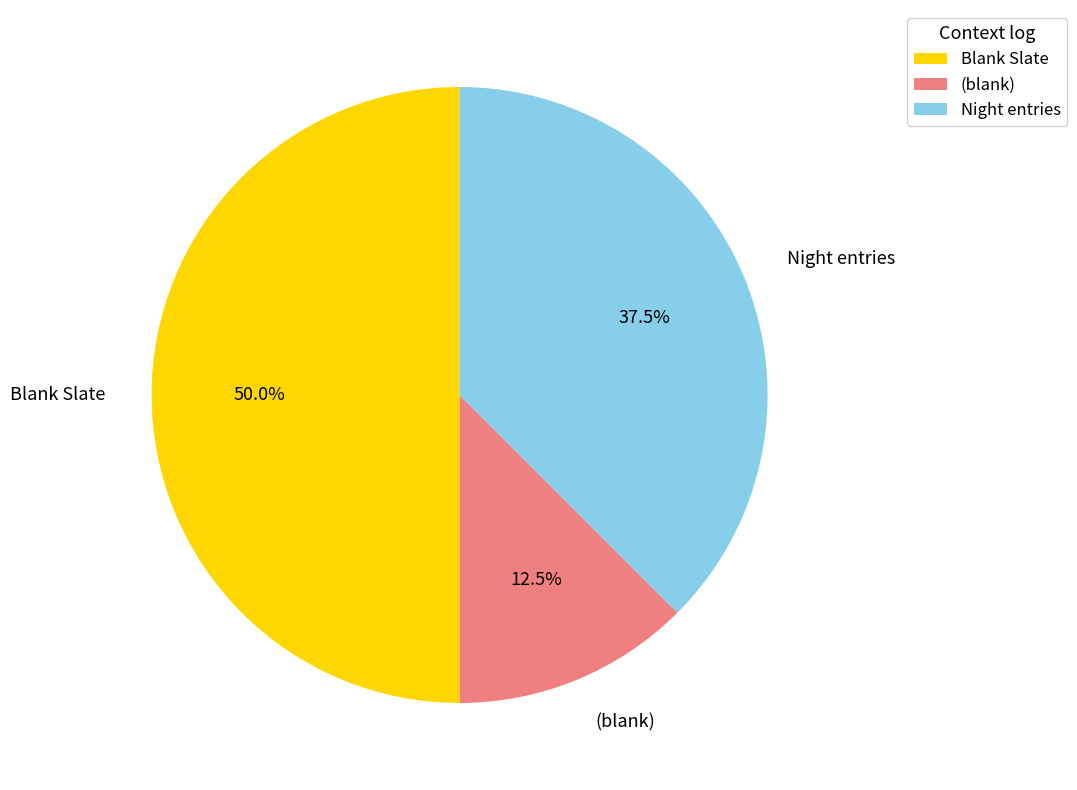

Between (blank) and Blank Slate, which is larger?

Blank Slate